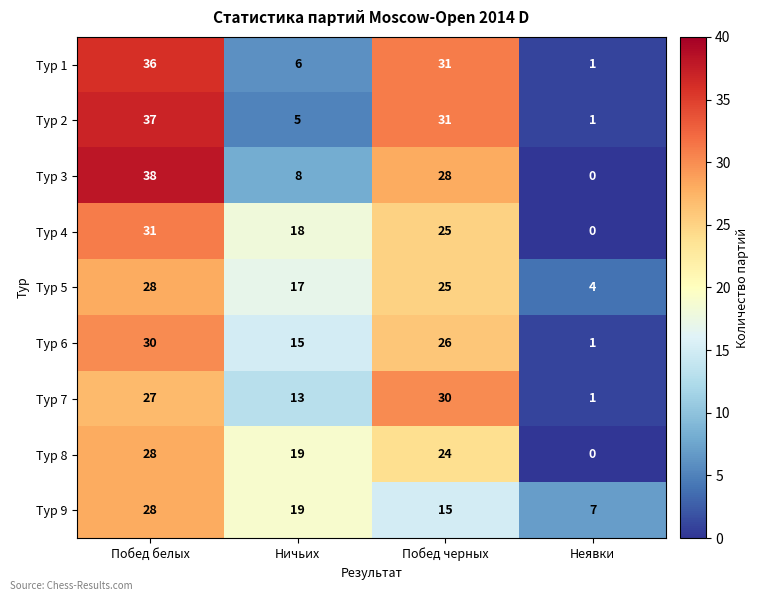

Rank the categories by Тур 1 value from highest to lowest.

Побед белых, Побед черных, Ничьих, Неявки